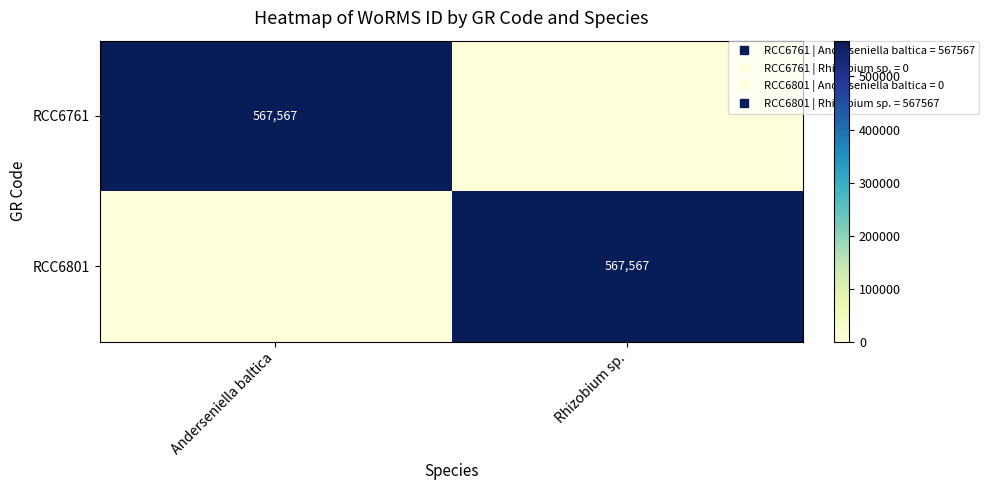

How many values in the RCC6761 series are below 567567?

1